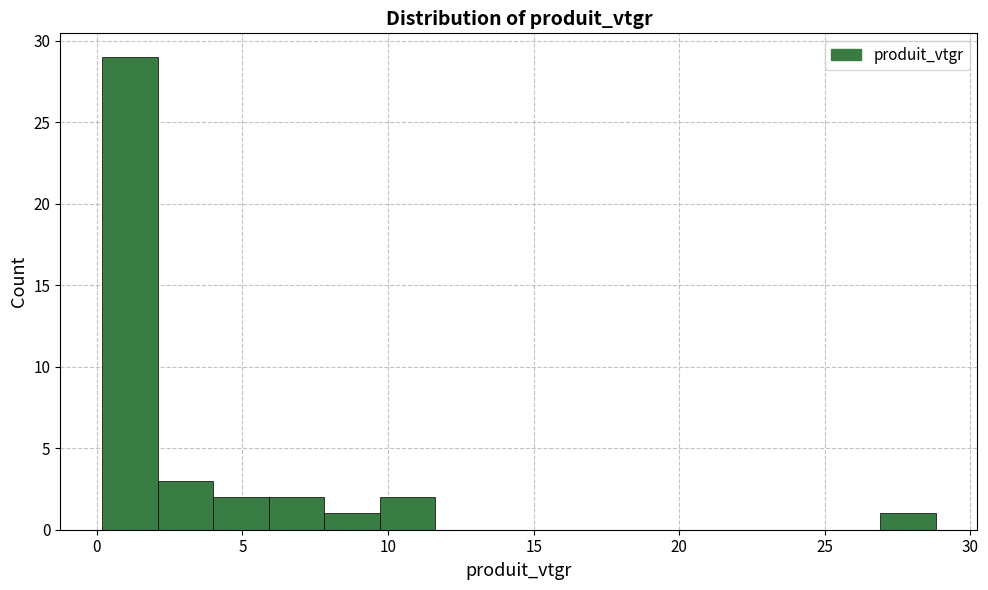

Read against the x-axis, roughly where is the centre of the tallest bar?

1.0